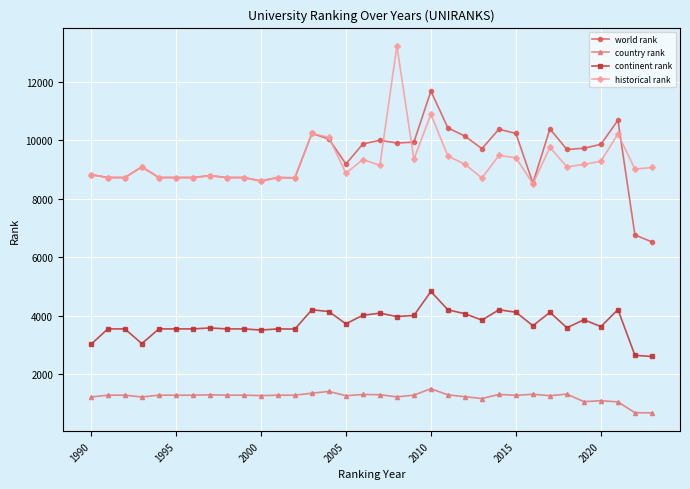

True or false: continent rank has more than 0 interior local peaks.

True